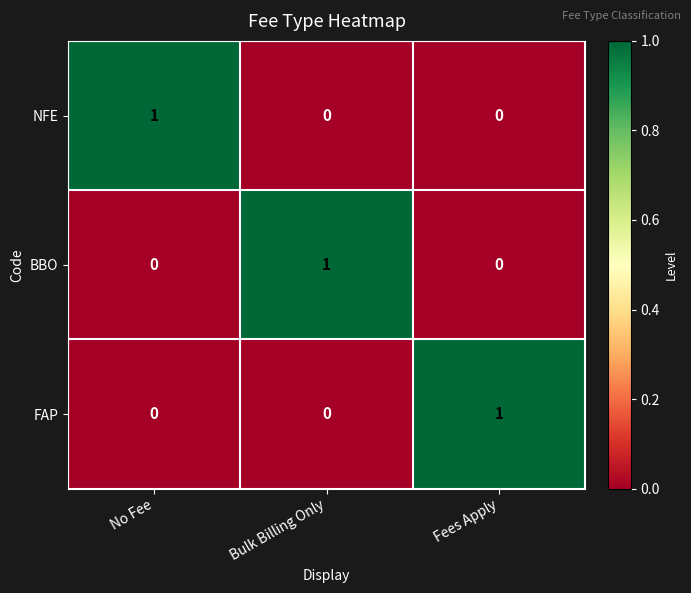

Count the FAP values in the range 0 to 1.

3